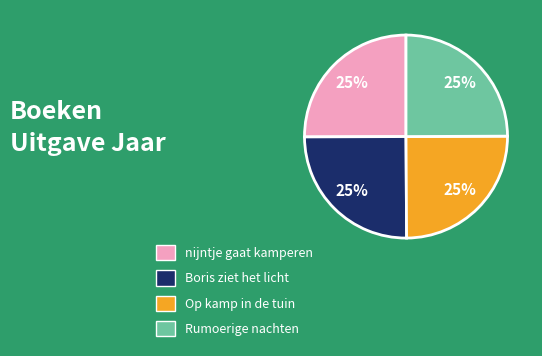

To the nearest percent, what portion does Boris ziet het licht represent?

25%